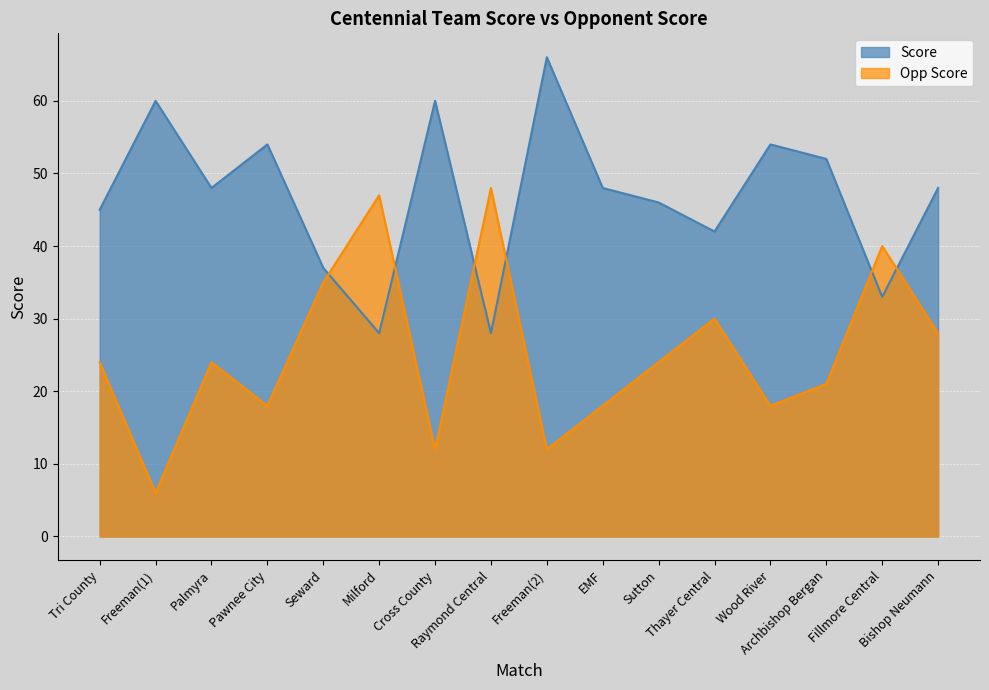

Rank the series at Thayer Central from highest to lowest value.

Score, Opp Score